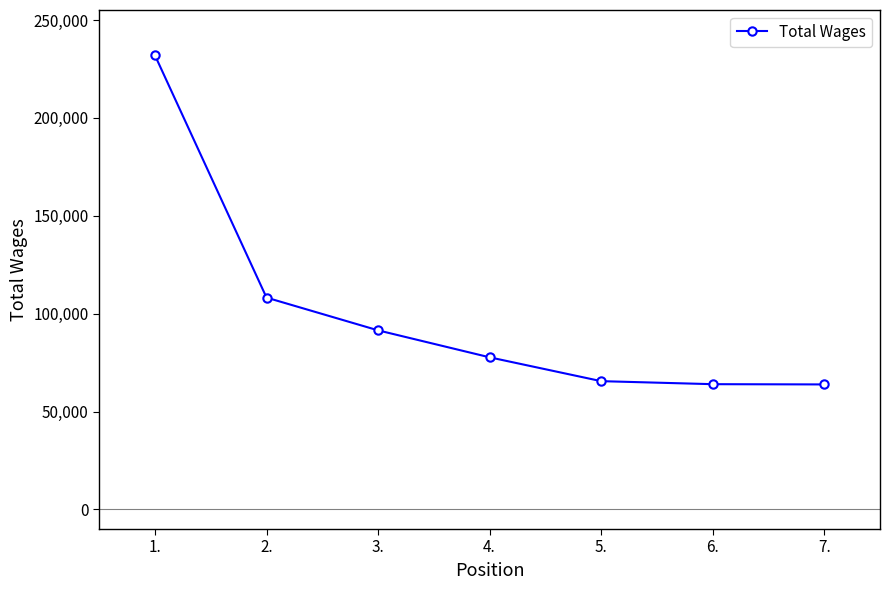

How many distinct data groups are displayed?

1